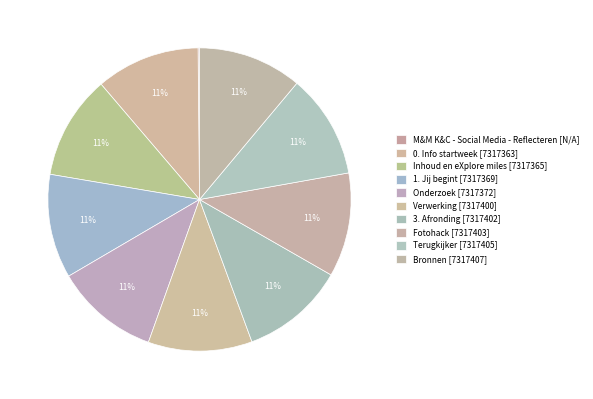

Combined, do Bronnen and Verwerking account for over 50%?

No